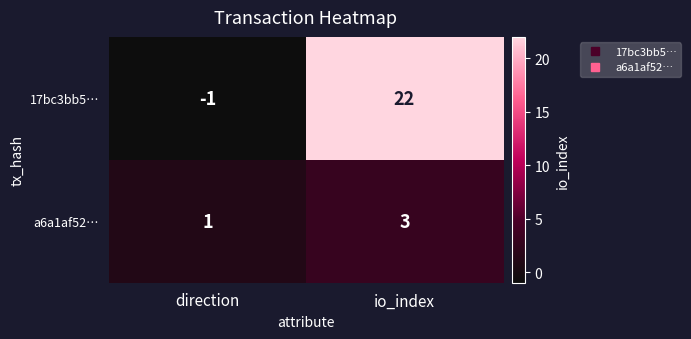

Rank the series by their maximum value, from highest to lowest.

17bc3bb5…, a6a1af52…